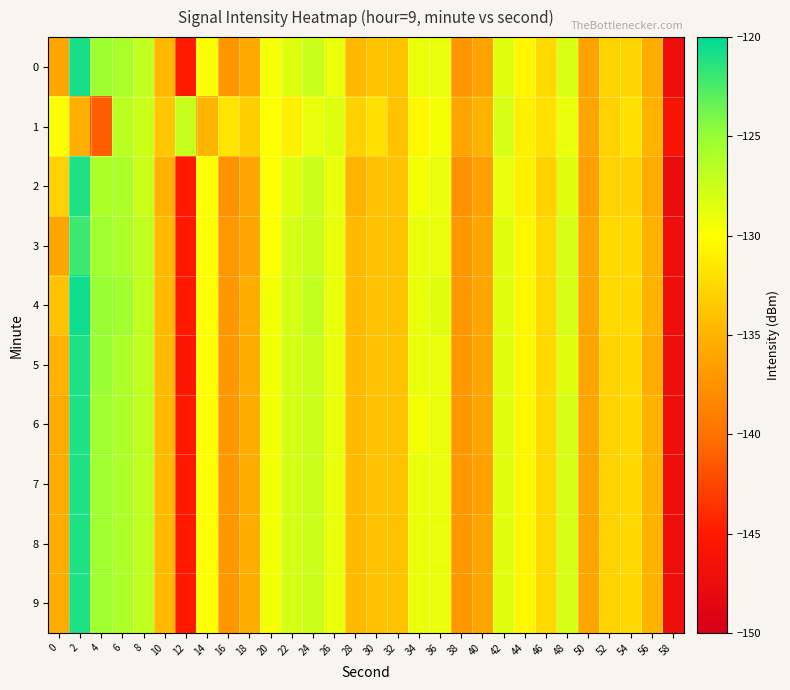

What is the spread (max minus min) of values at 52?

0.5